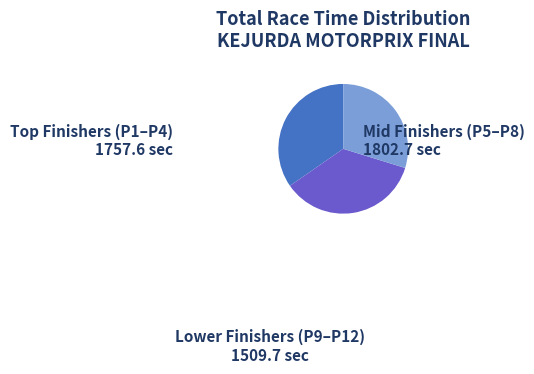

Is there any slice that represents more than half of the pie?

No